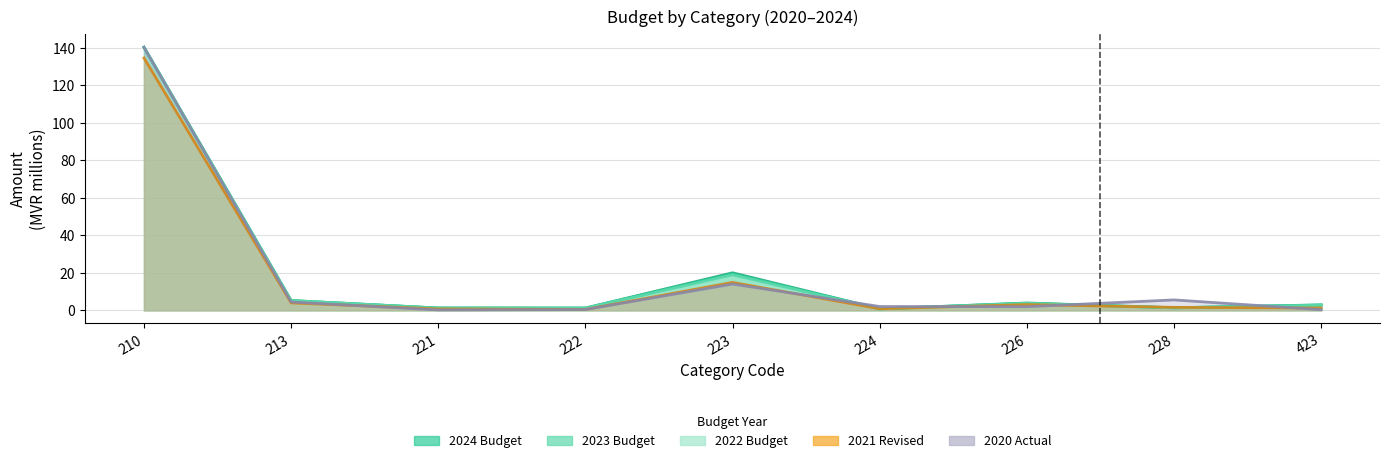

What is the difference between the highest and lowest values at 223?

6.0